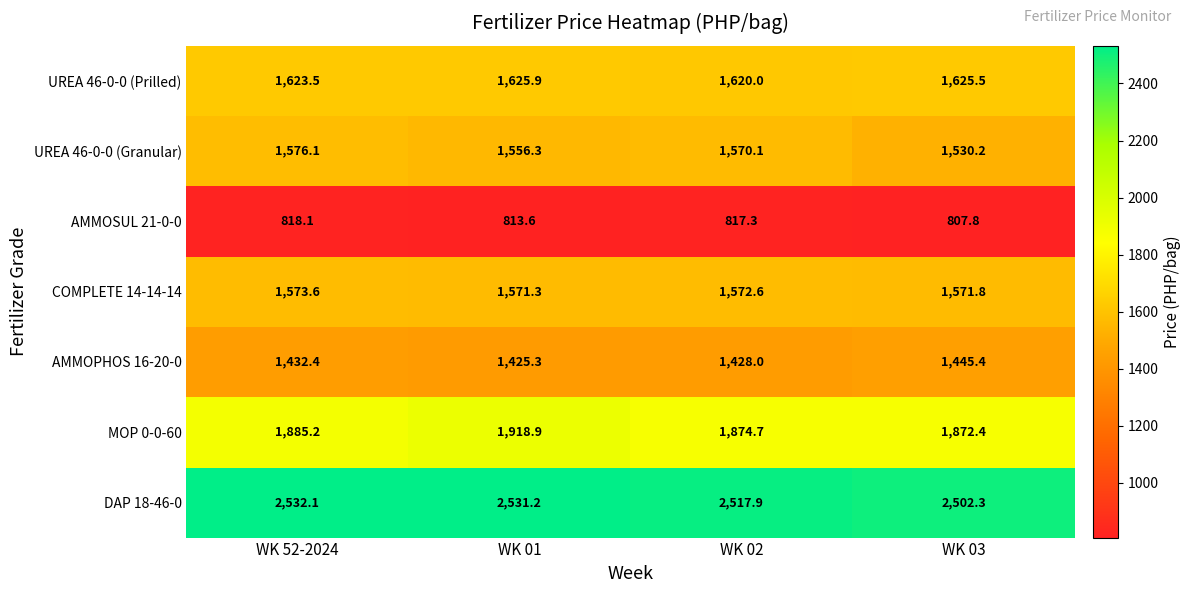

What is the maximum value for AMMOSUL 21-0-0?

818.1